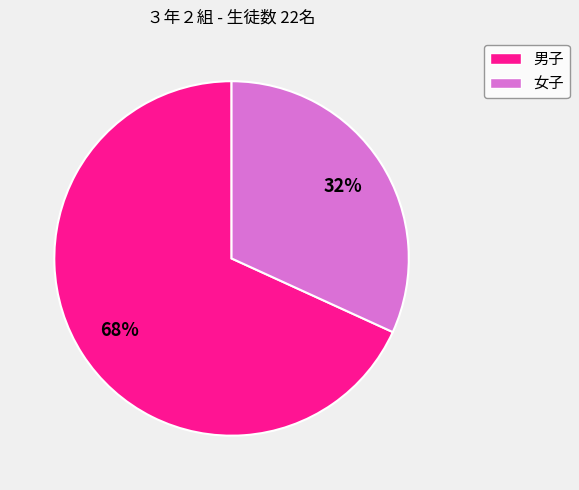

How many segments does this pie chart have?

2